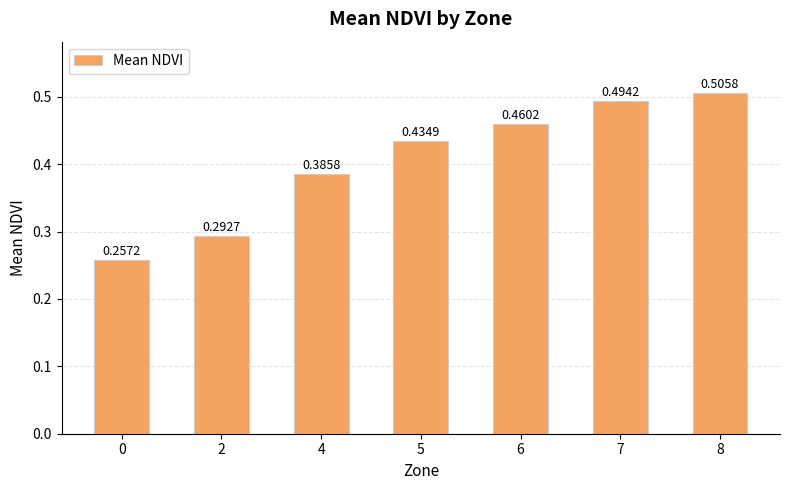

True or false: the data shows 0.7 at 6.

False